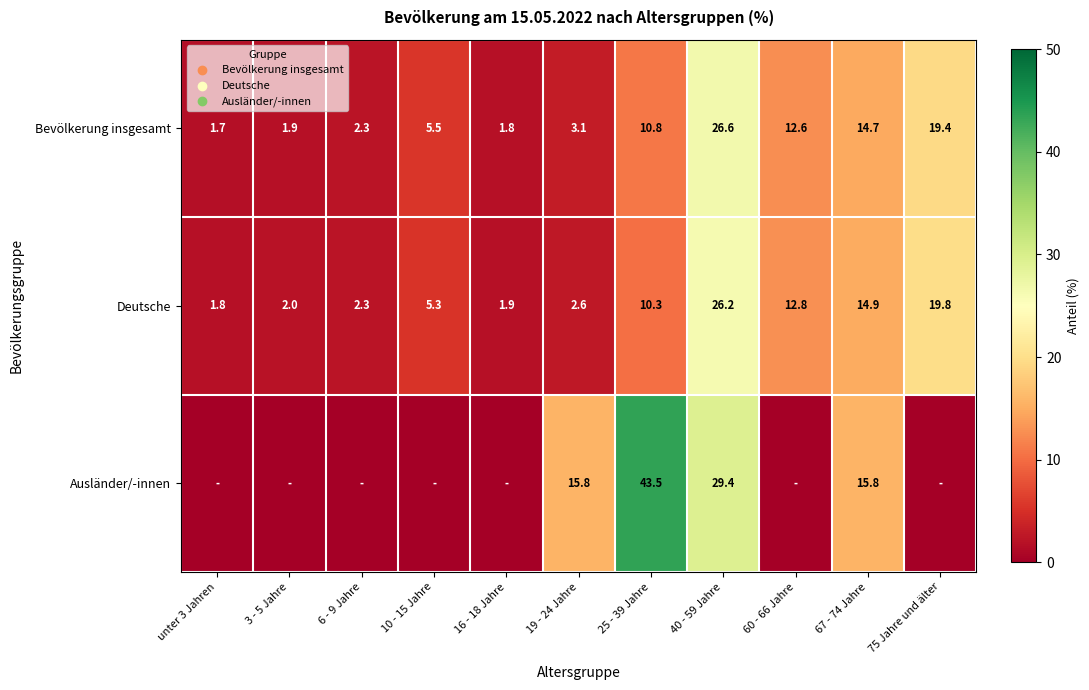

How many series are shown in this chart?

3